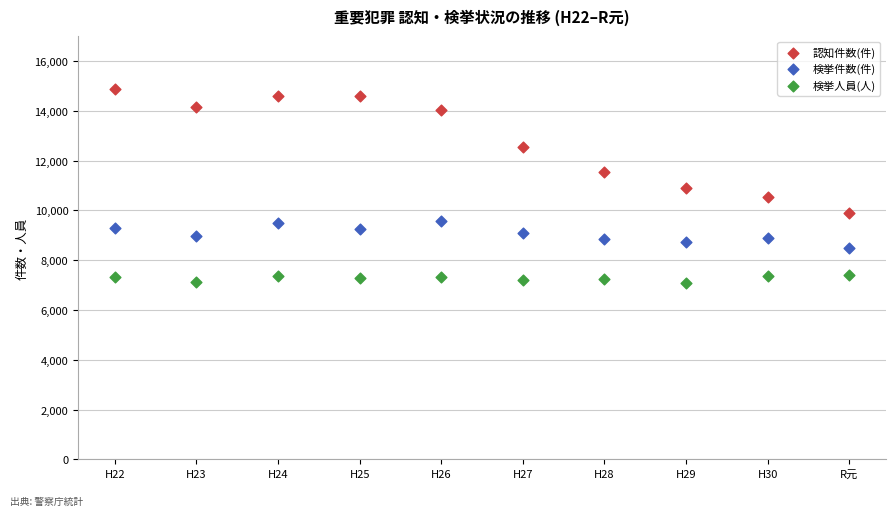

Which series reaches the maximum Y coordinate?

認知件数(件)